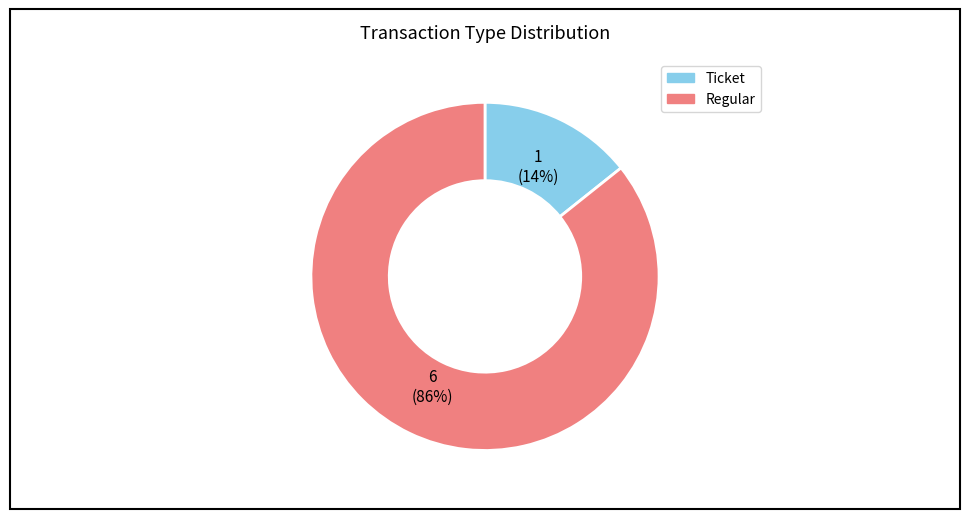

The Regular slice represents 86% of the pie. True or false?

True